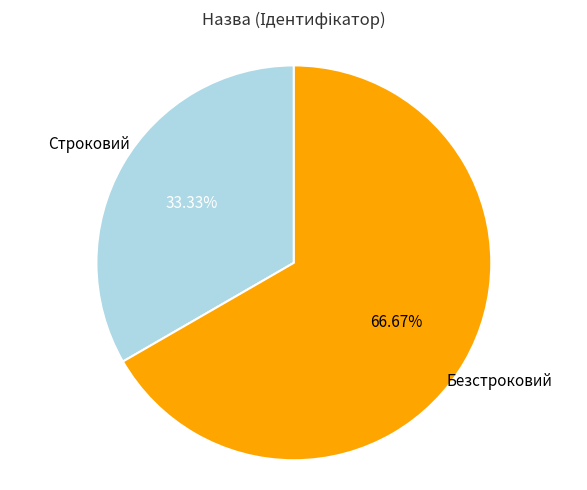

How many segments does this pie chart have?

2